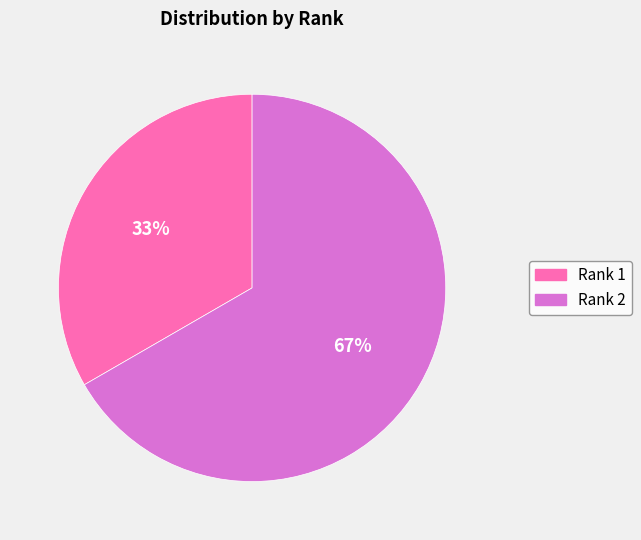

Is there a majority slice in this chart?

Yes